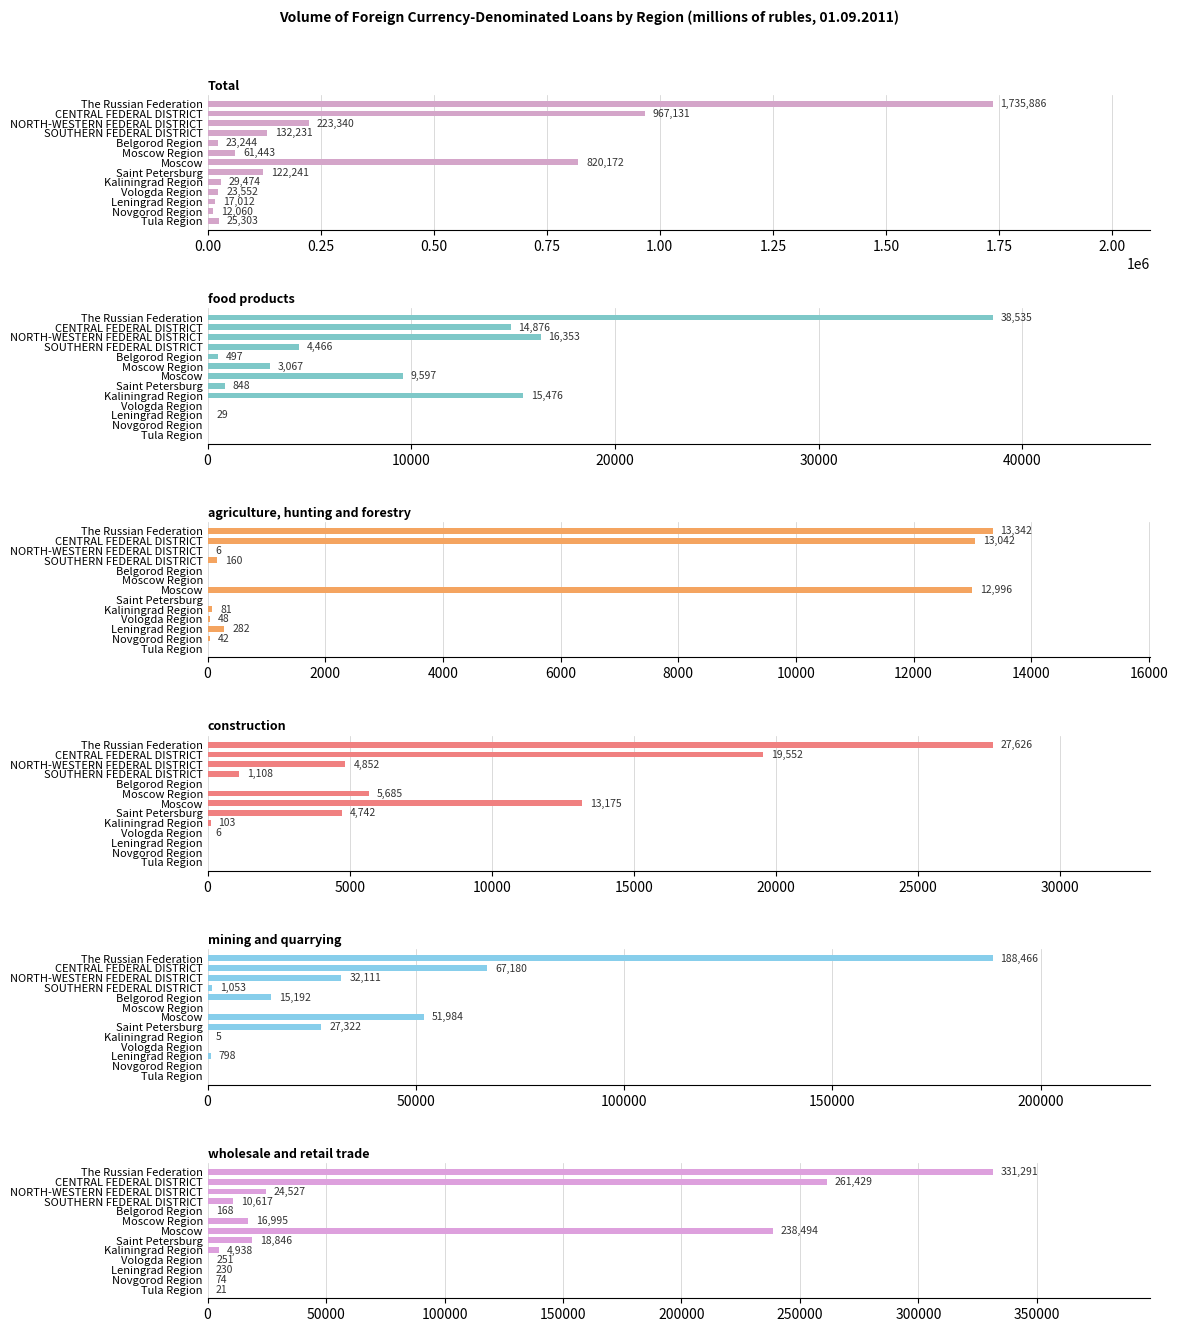

How many groups of bars are there?

13